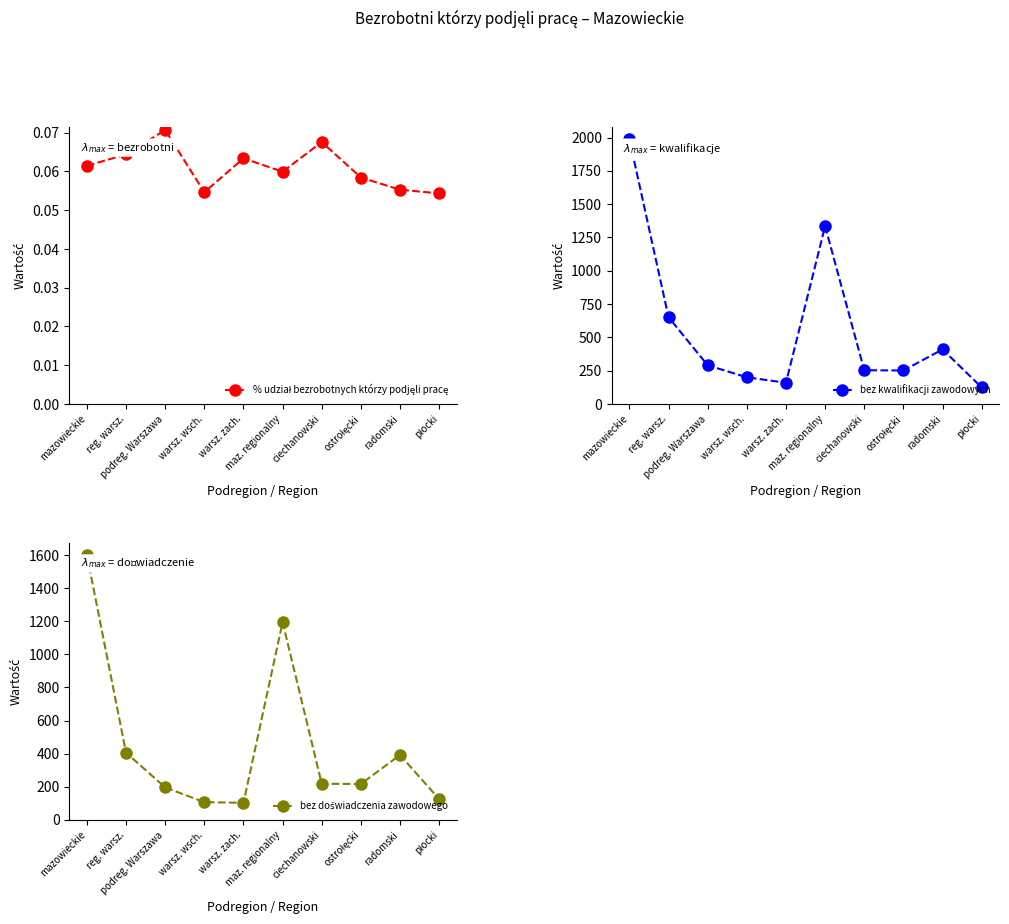

What is the greatest value displayed?

1987.0